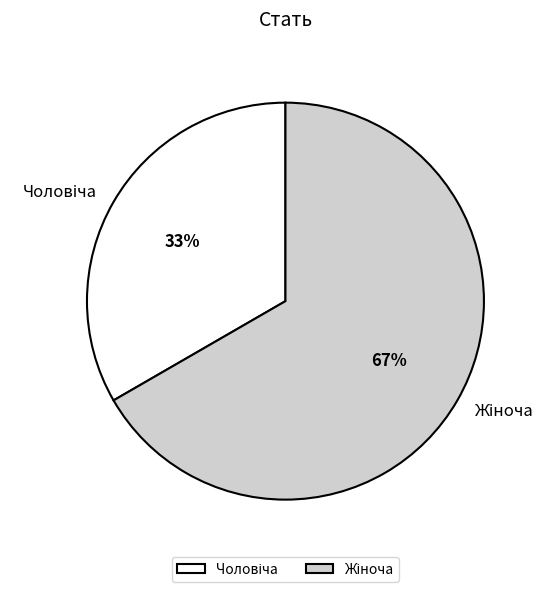

To the nearest percent, what is the average slice percentage?

50%